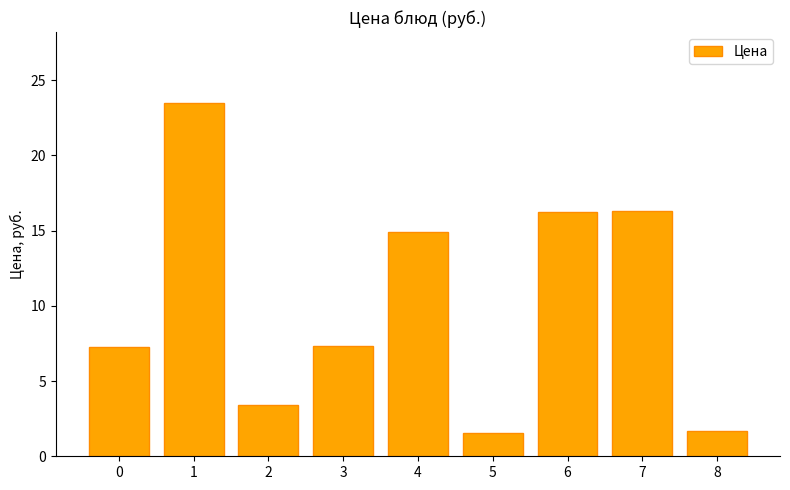

The value at 3 is 7.3. True or false?

True